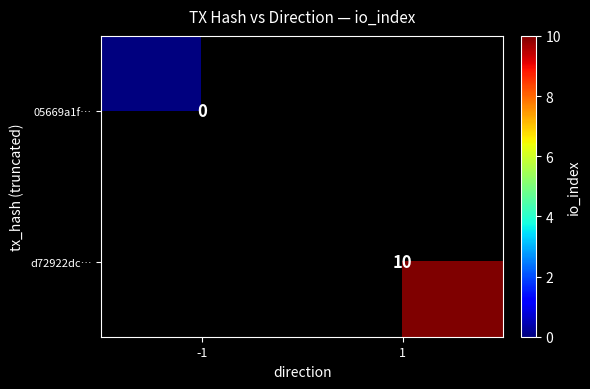

The value of d72922dc… at 1 is 4. True or false?

False